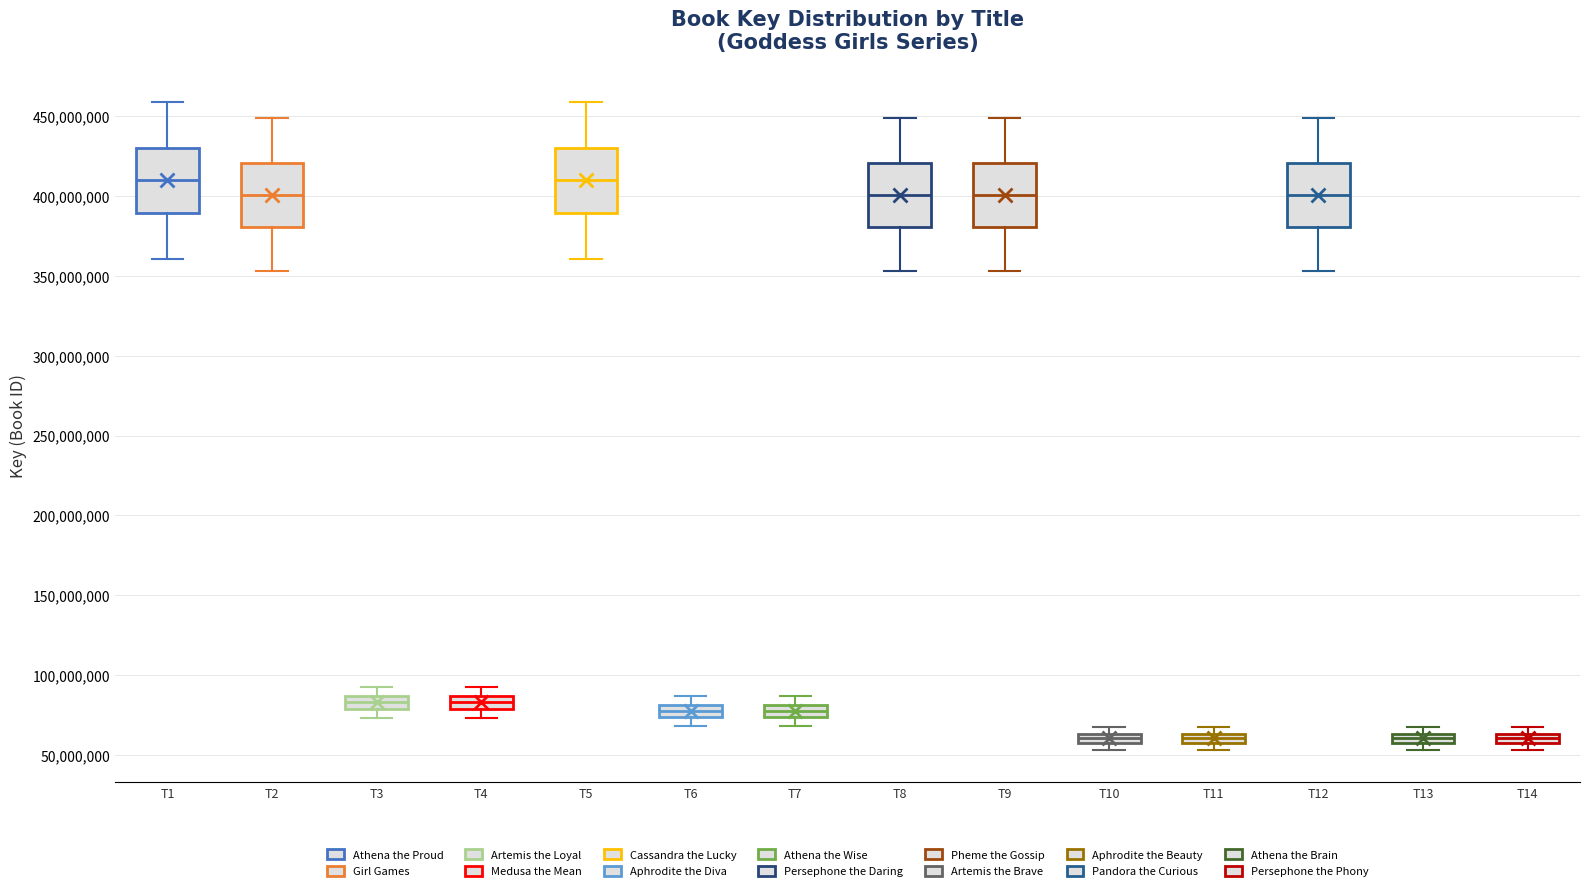

Where is the lower edge of the box for T11 on the y-axis? The values are not printed on the chart, so give them approximately, as read against the axis.

55000000